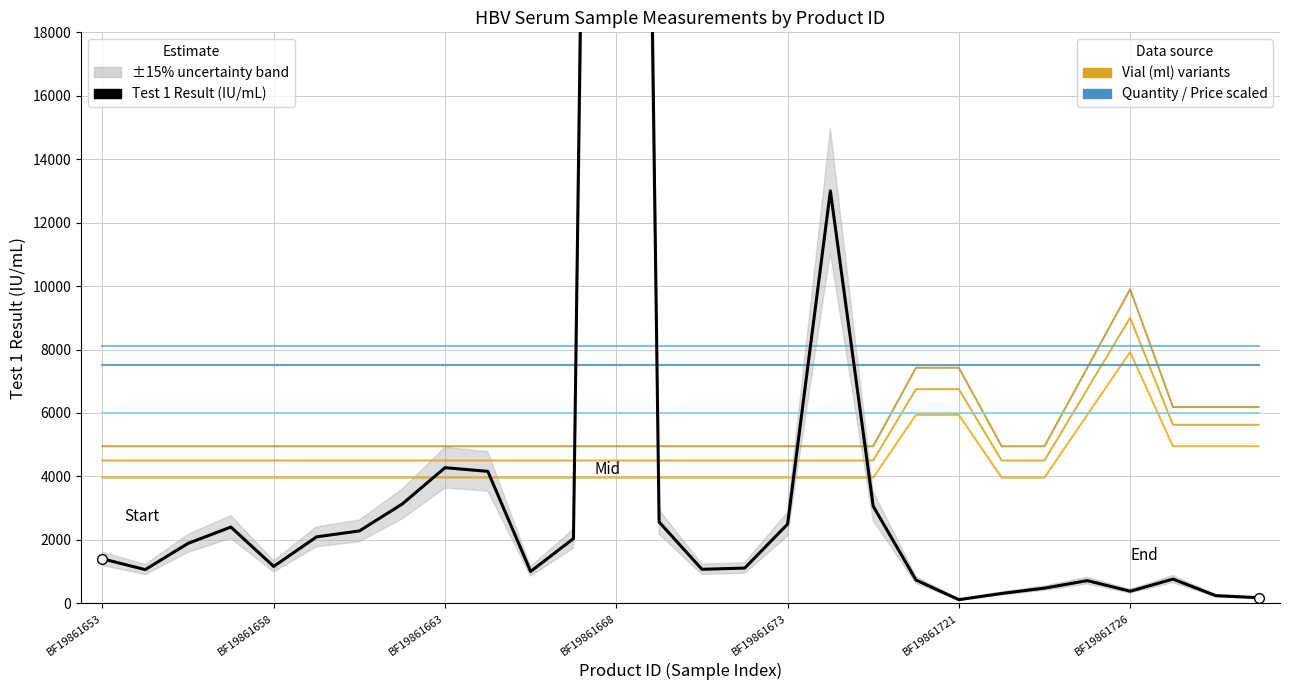

What is the spread (max minus min) of values at BF19861726?

8621